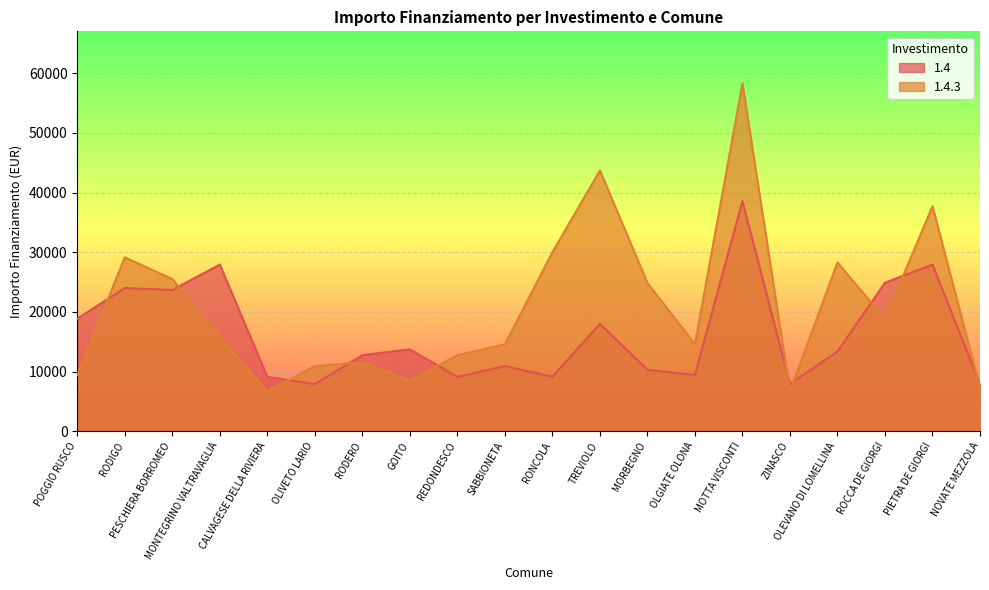

Where is the first local minimum for 1.4.3?

CALVAGESE DELLA RIVIERA